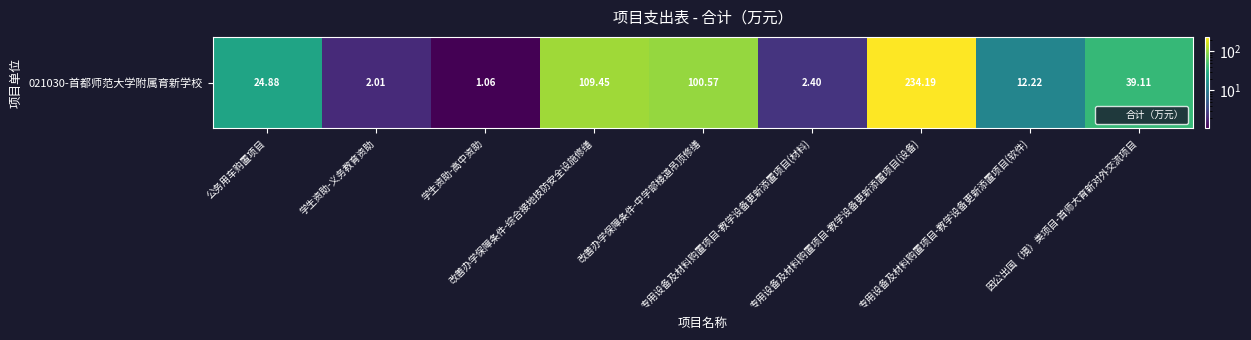

List the labels in order of value, smallest first.

学生资助-高中资助, 学生资助-义务教育资助, 专用设备及材料购置项目-教学设备更新添置项目(材料), 专用设备及材料购置项目-教学设备更新添置项目(软件), 公务用车购置项目, 因公出国（境）类项目-首师大育新对外交流项目, 改善办学保障条件-中学部楼道吊顶修缮, 改善办学保障条件-综合接地技防安全设施修缮, 专用设备及材料购置项目-教学设备更新添置项目(设备)